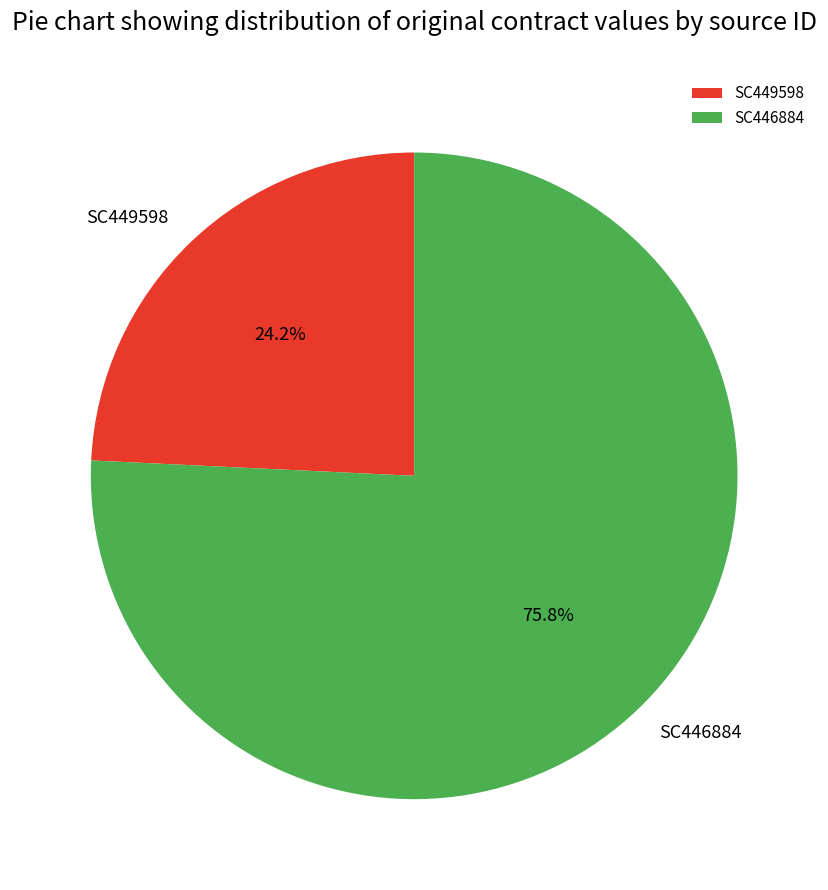

How many slices are in this pie chart?

2